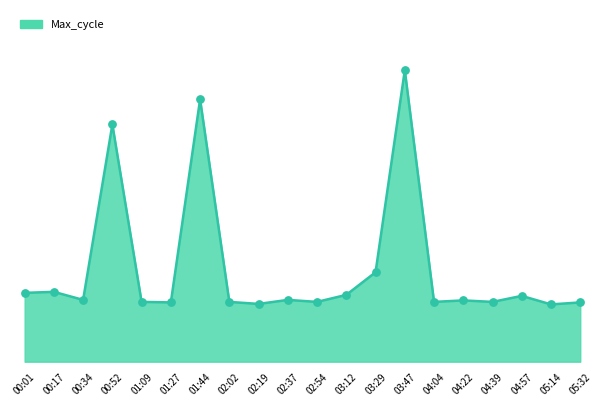

Between 04:39 and 03:12, which is larger?

03:12